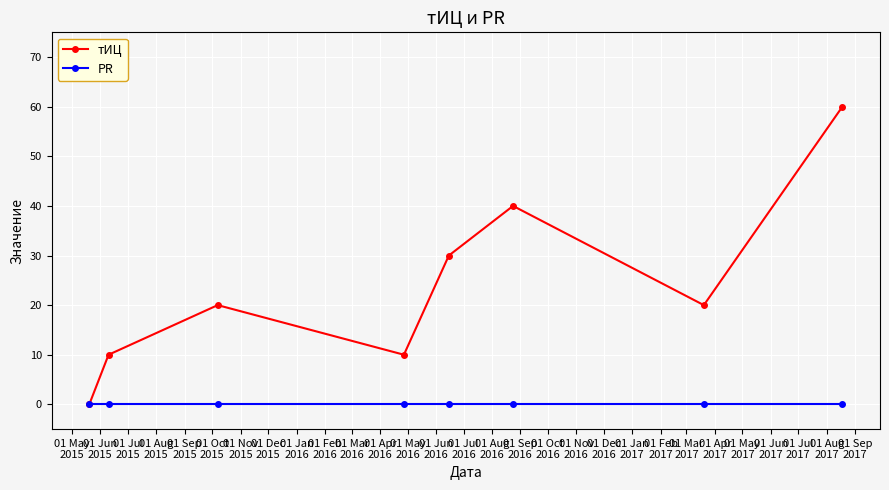

What are all the series names shown in the legend?

тИЦ, PR